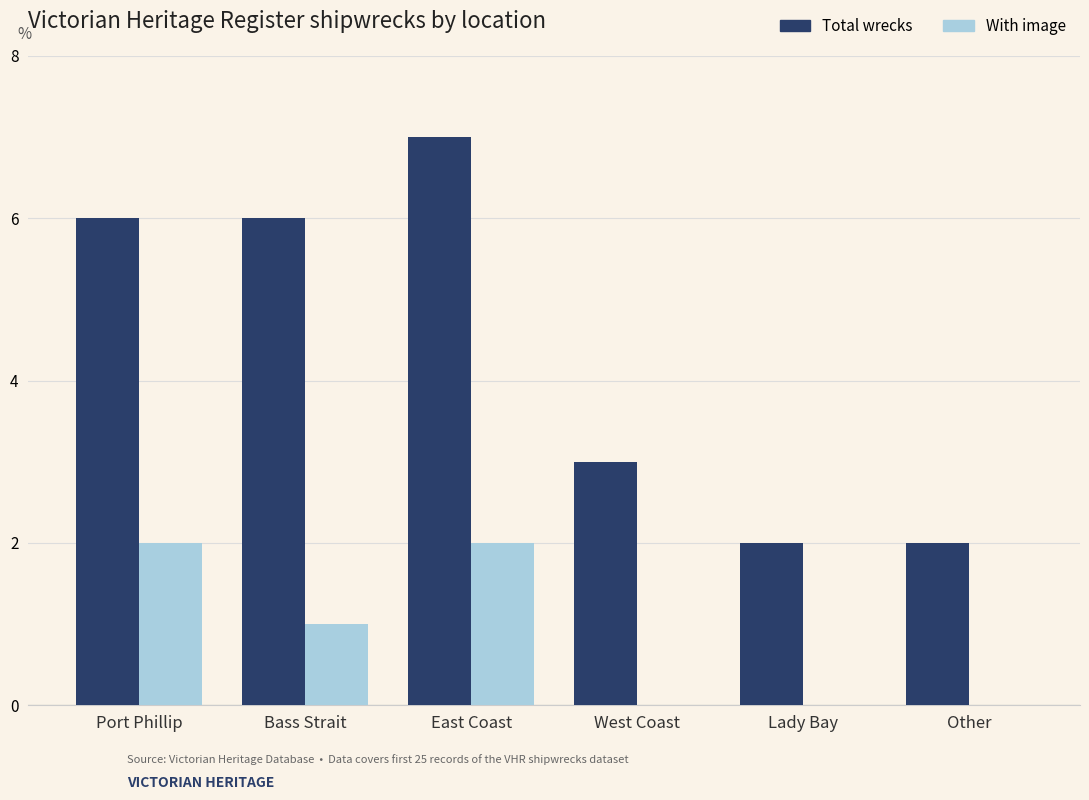

What is the total value across all series at Lady Bay?

2